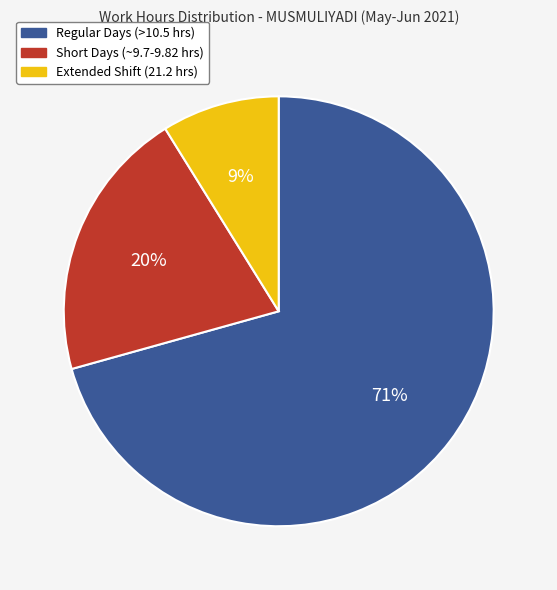

Which has a higher value, Extended Shift (21.2 hrs) or Short Days (~9.7-9.82 hrs)?

Short Days (~9.7-9.82 hrs)